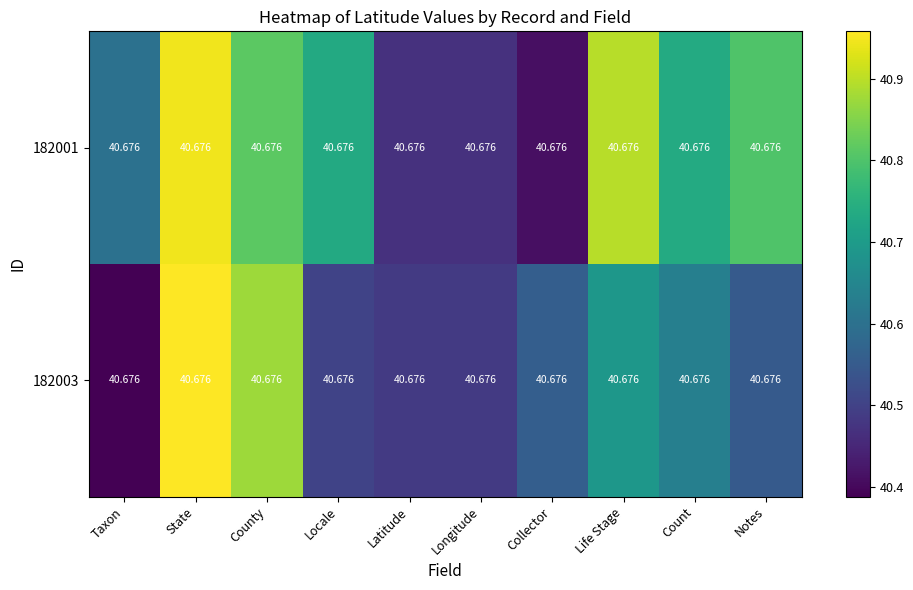

The value of 182001 at Collector is 40.4. True or false?

True